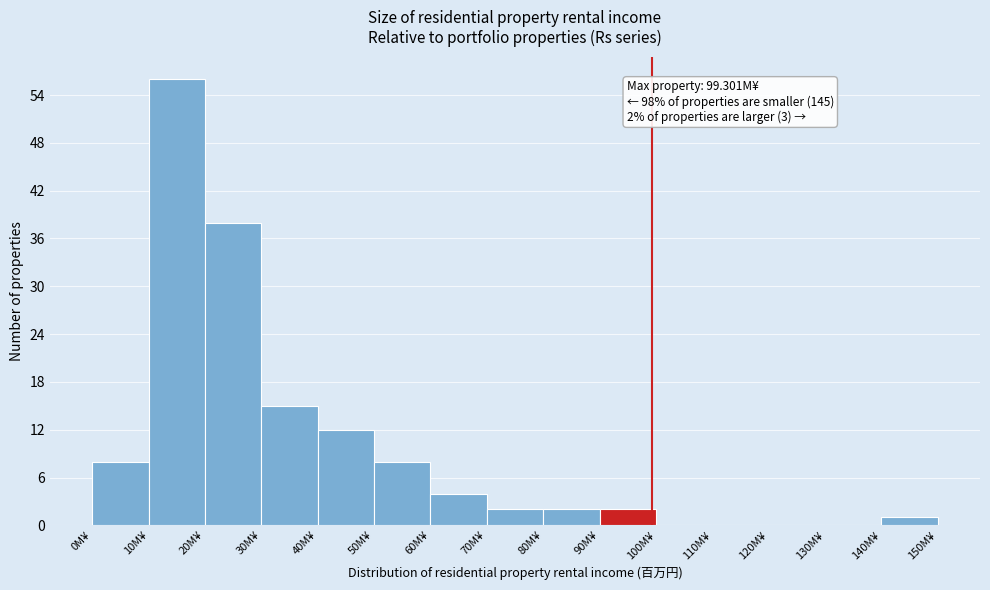

Over which range of the x-axis is the bar tallest?

10 to 20